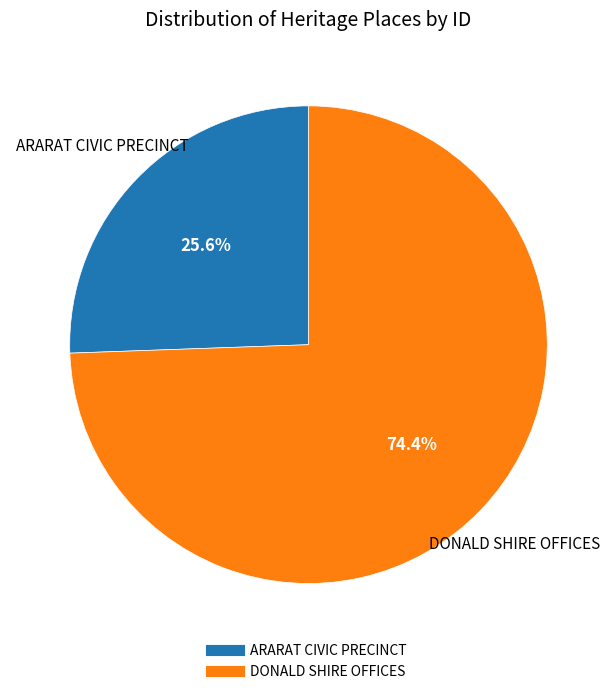

Is the sum of DONALD SHIRE OFFICES and ARARAT CIVIC PRECINCT greater than half?

Yes